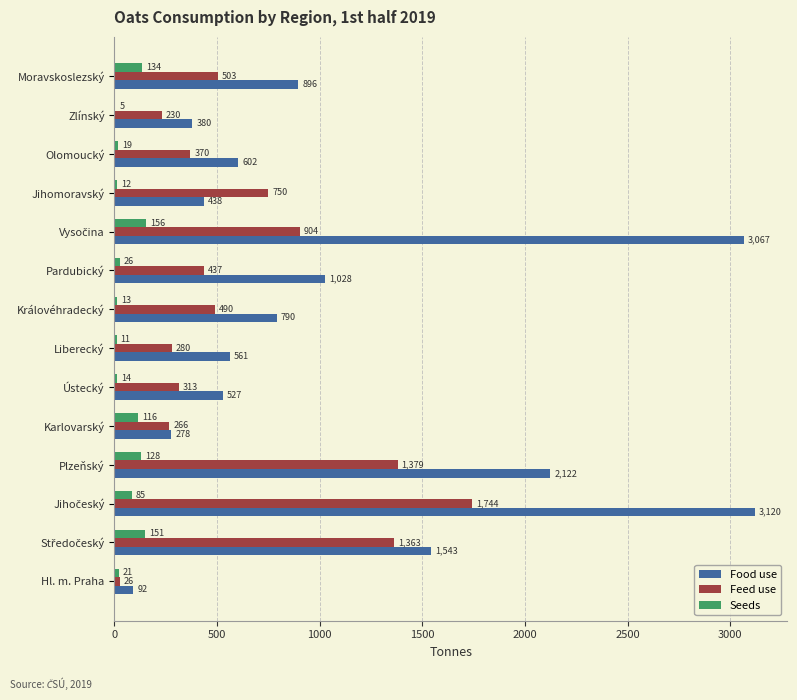

True or false: Feed use has a value of 810.3 at Plzeňský.

False